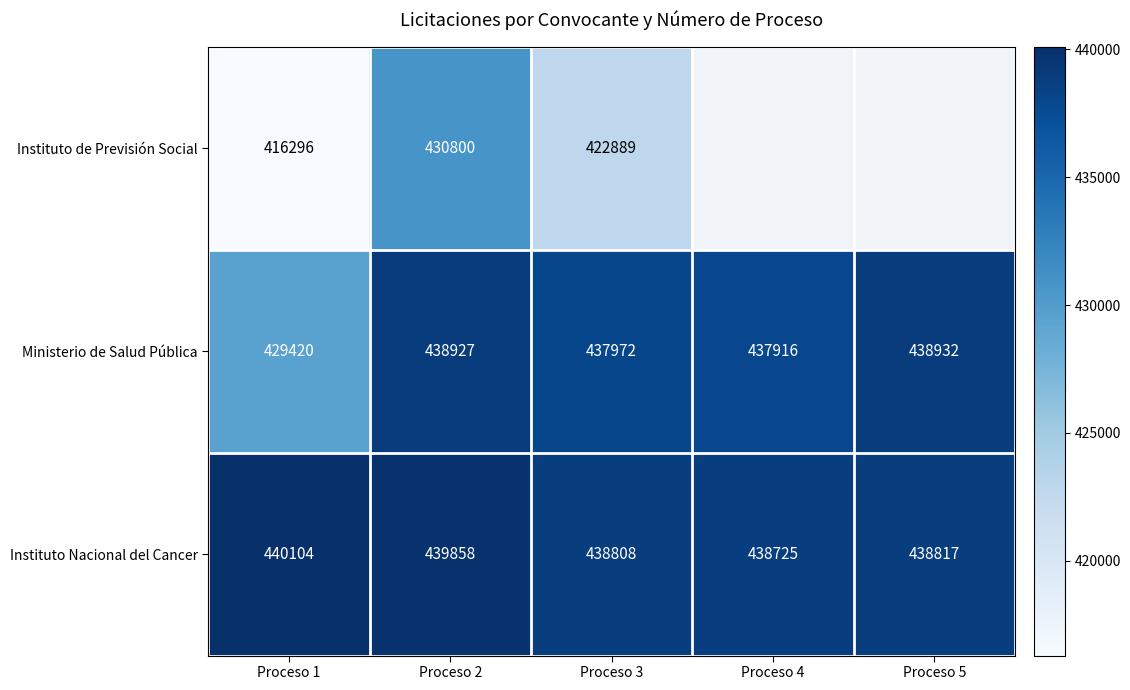

The value of Instituto Nacional del Cancer at Proceso 2 is 269931.6. True or false?

False